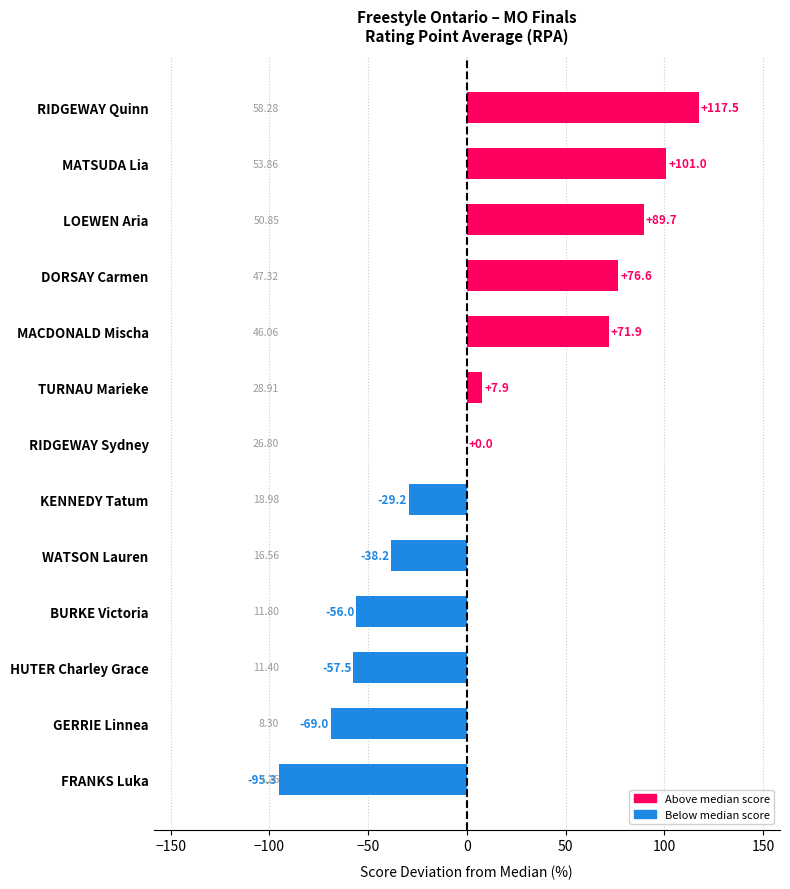

Where is the data nearest to the value 11?

TURNAU Marieke